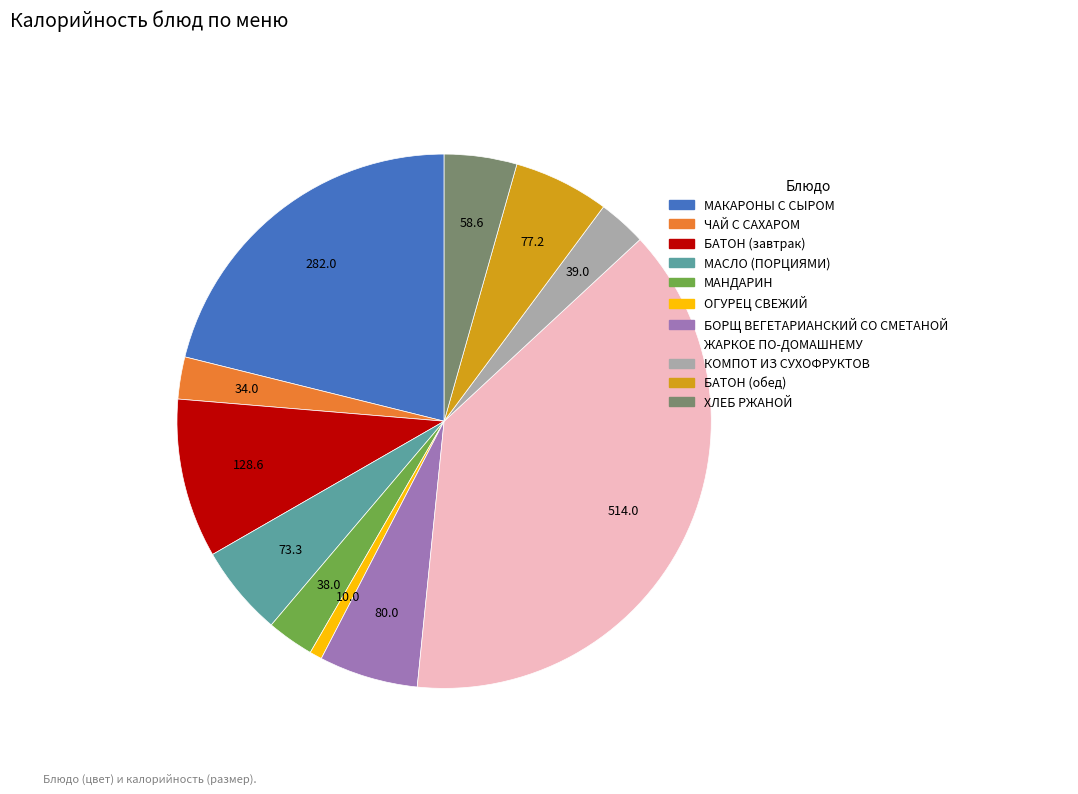

Is the sum of БАТОН (обед) and МАНДАРИН greater than half?

No